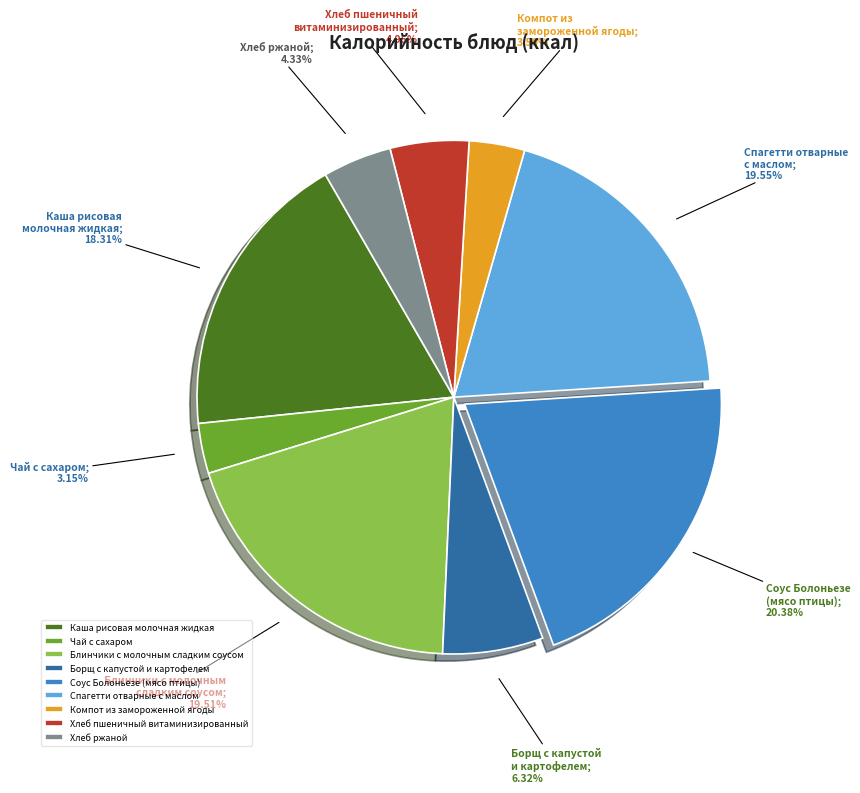

What is the ratio of the value at Соус Болоньезе (мясо птицы) to the value at Компот из замороженной ягоды?

5.8